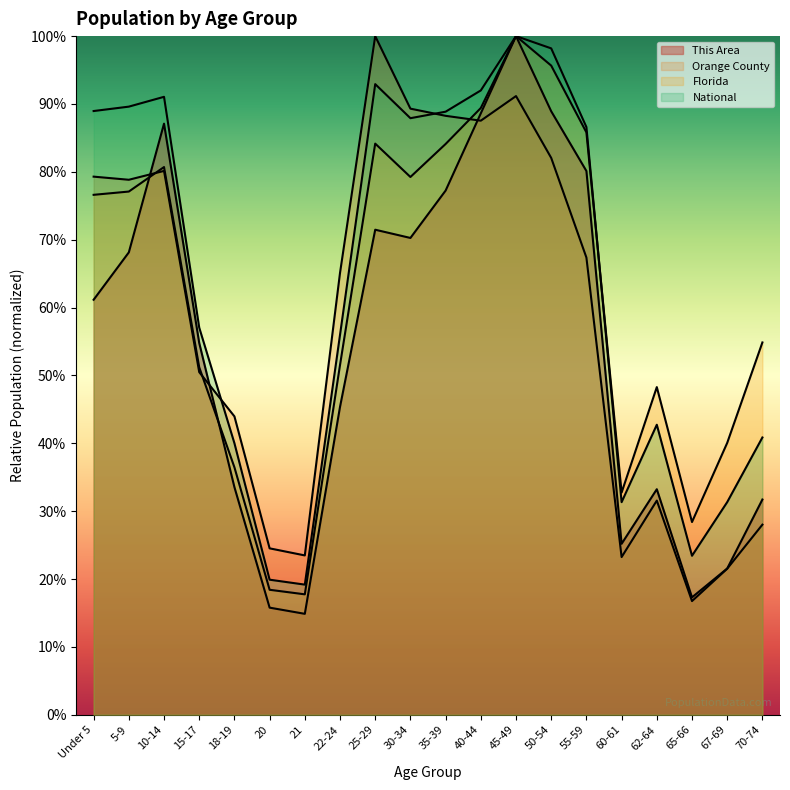

At how many categories does at least one series exceed 0?

20